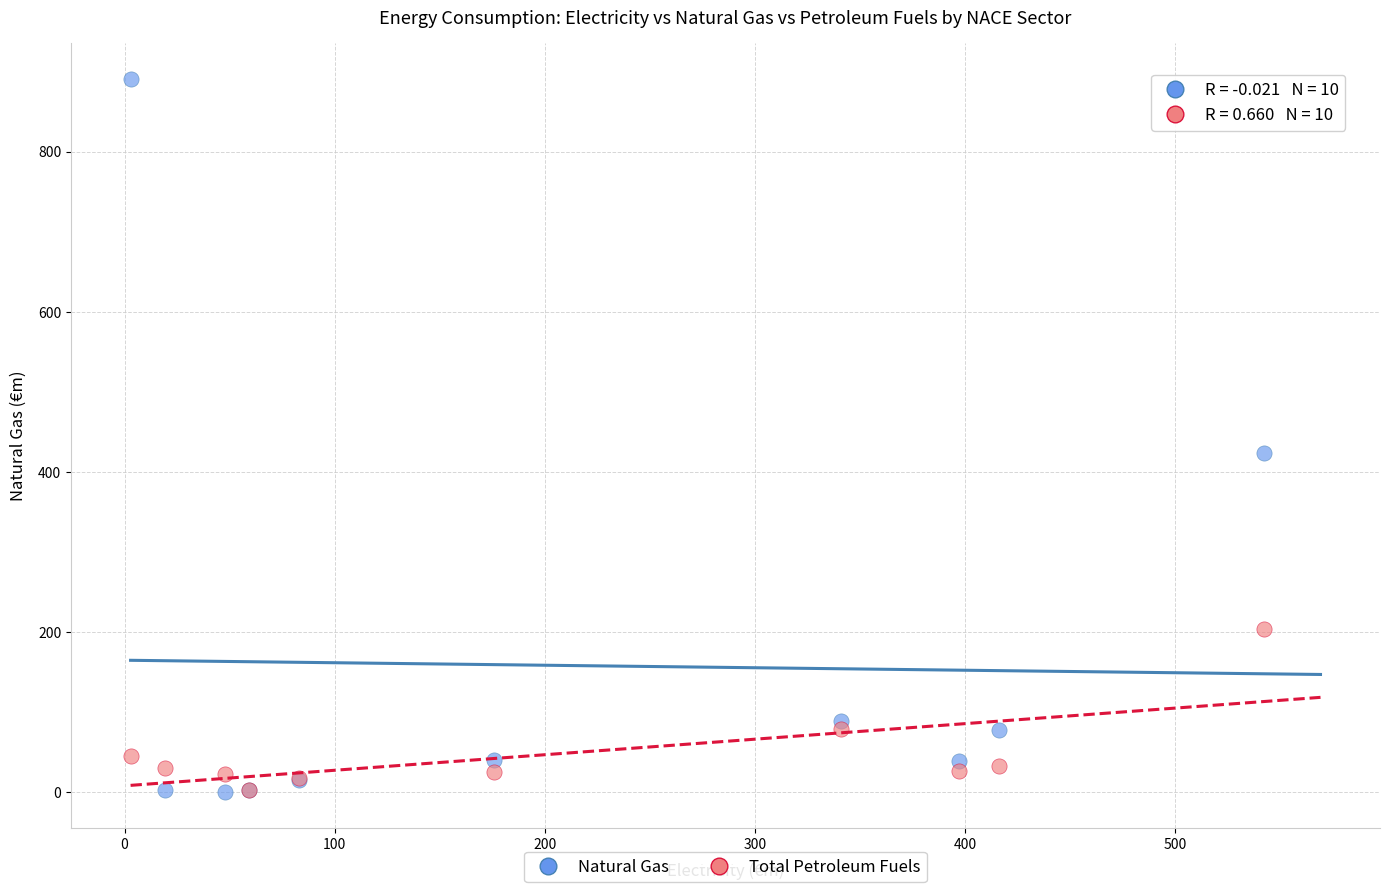

In the Natural Gas series, what Y value is closest to 445?

423